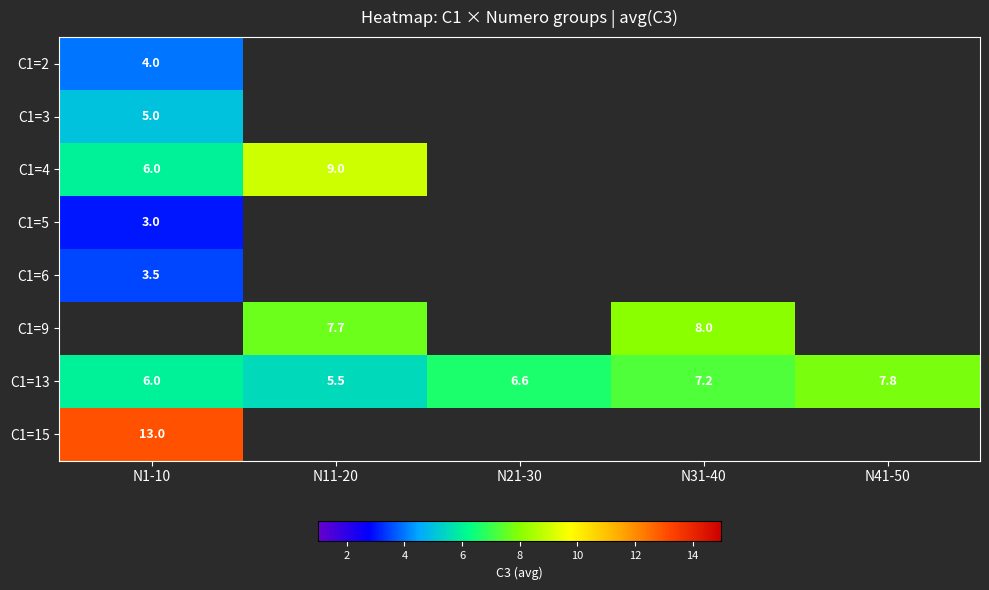

Which category has the highest value across all series?

N1-10